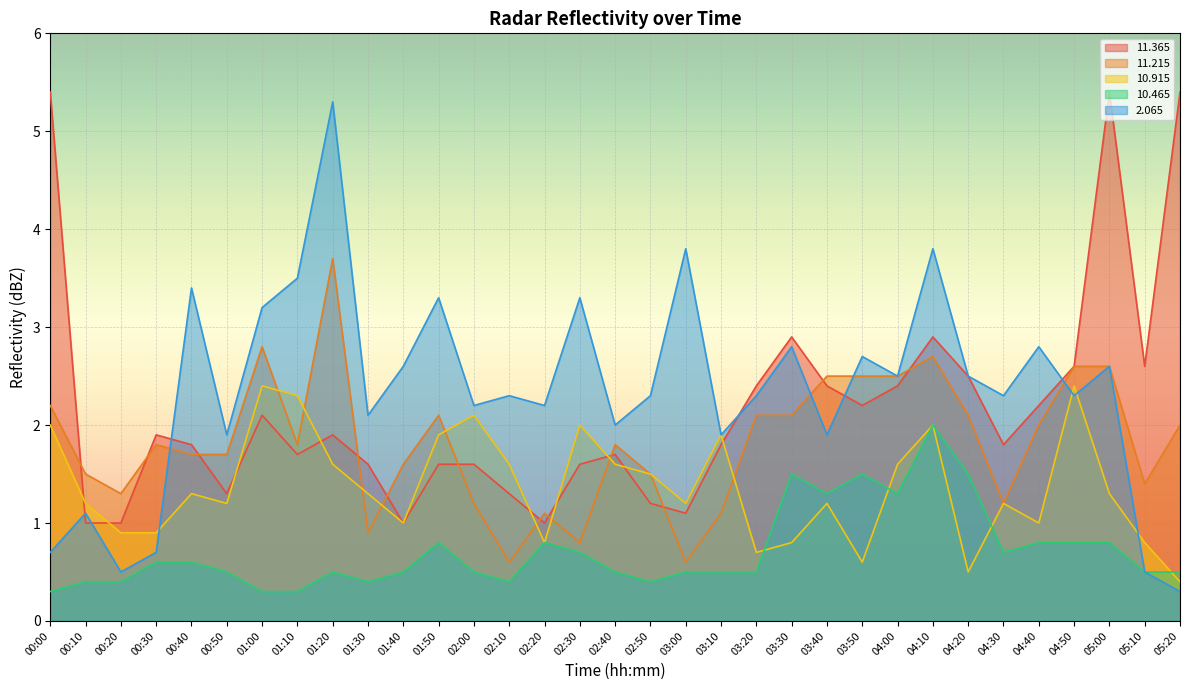

Which series has the largest total across all categories?

2.065